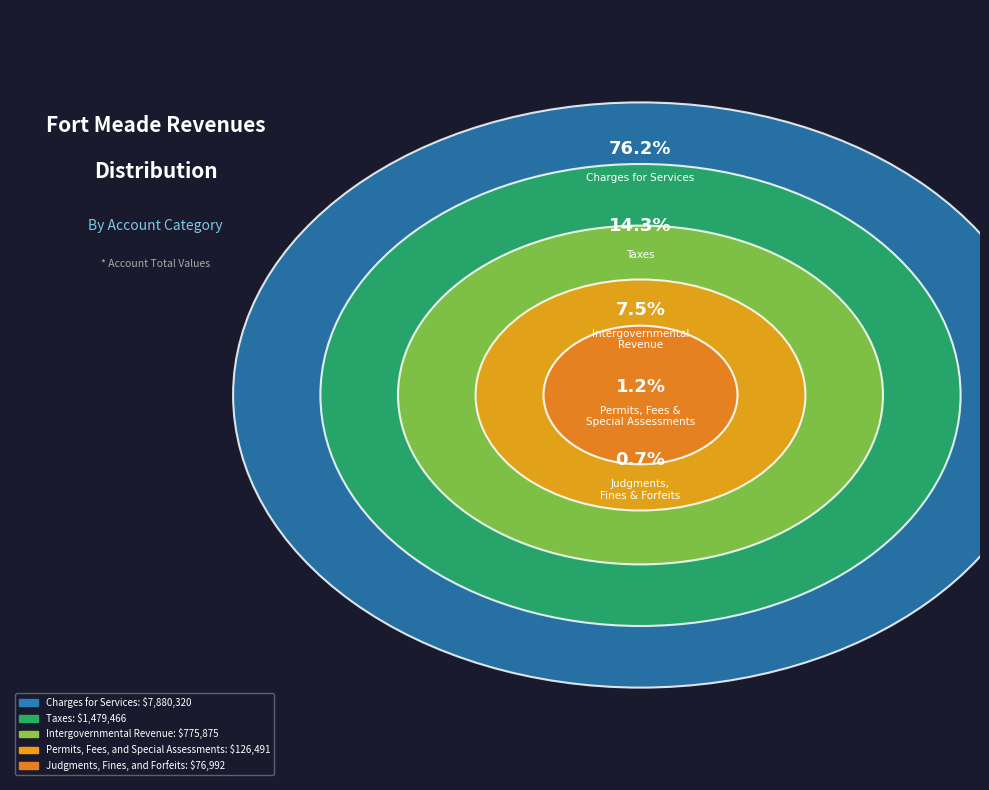

Approximately how many times larger is the value at Permits, Fees, and Special Assessments compared to Taxes?

0.1